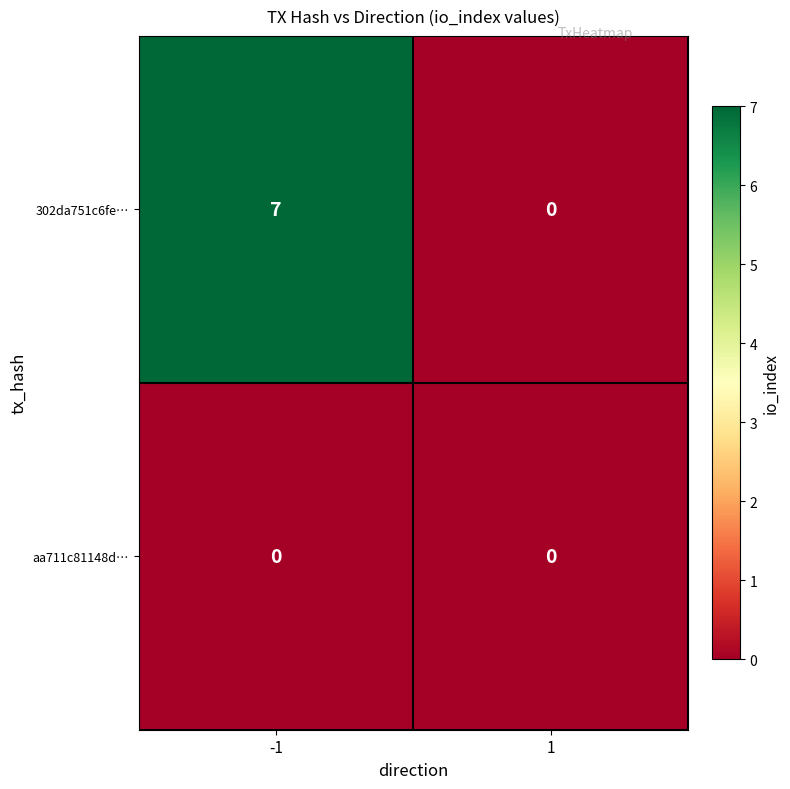

Which category has the highest value across all series?

-1